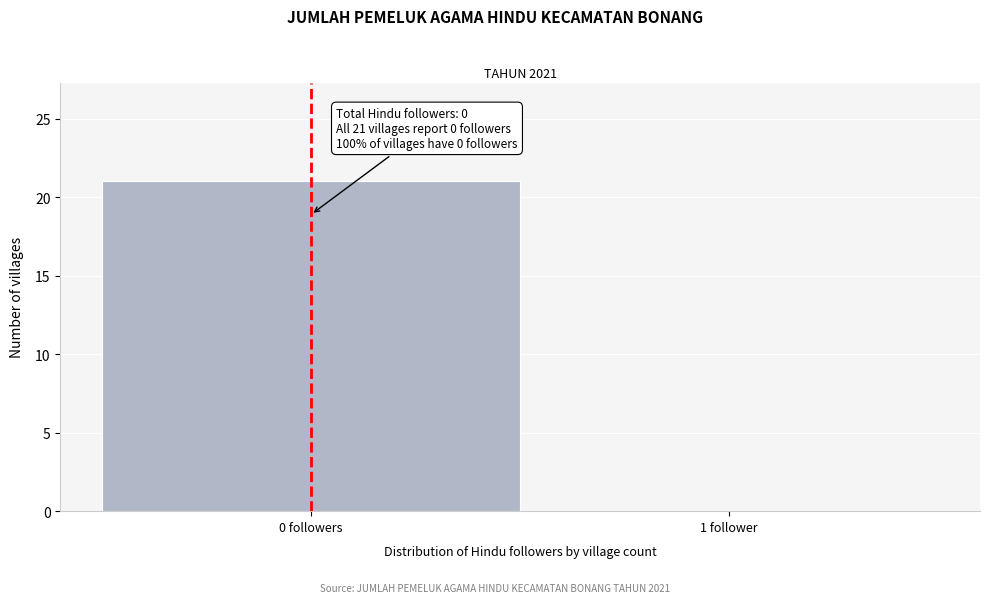

Reading left to right, list all the values displayed in this chart.

0 followers=21	1 follower=0